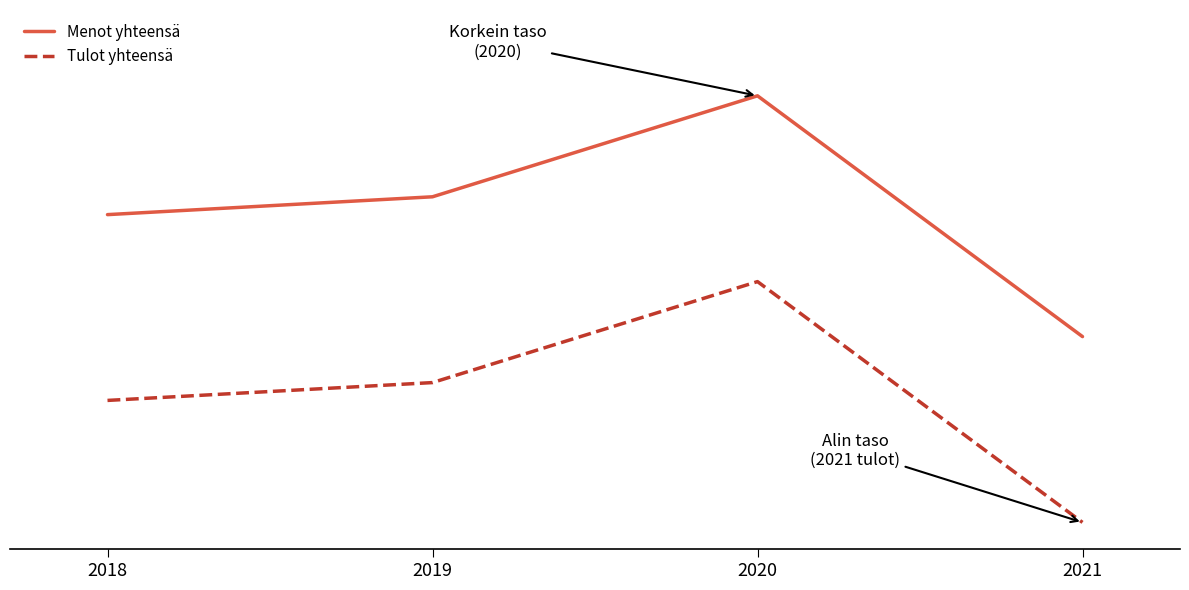

Which category has the highest value across all series?

2020